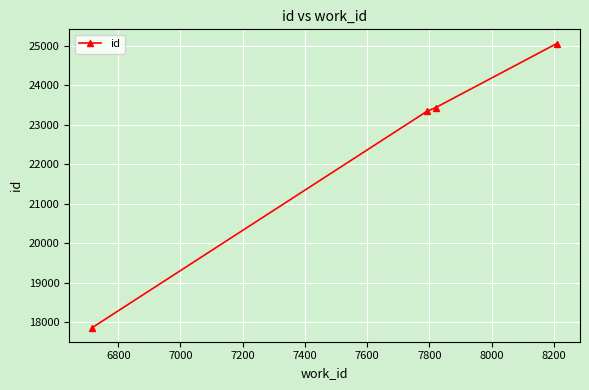

What is the value of the 3rd point from the left?

23429